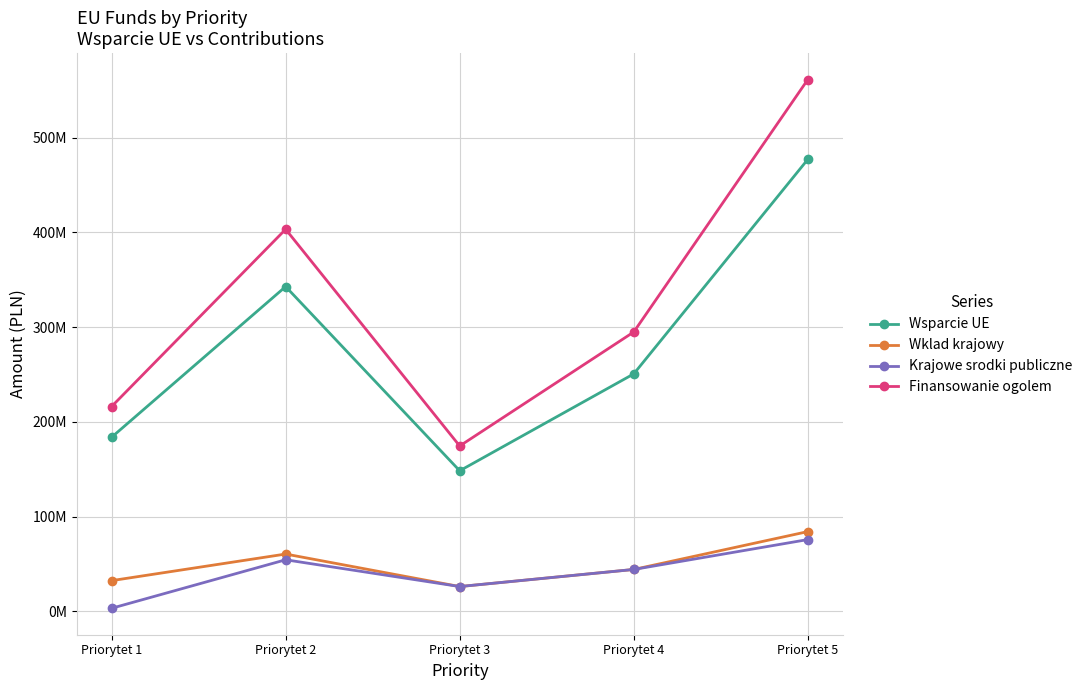

At which category is the sum across all series the highest?

Priorytet 5